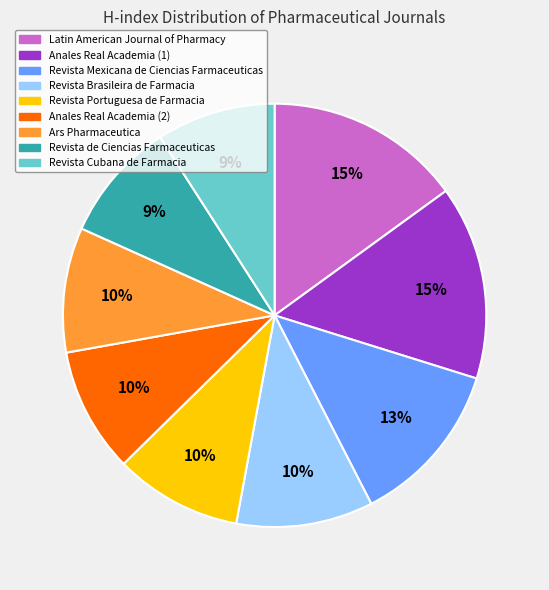

Combined, do Revista Mexicana de Ciencias Farmaceuticas and Revista Portuguesa de Farmacia account for over 50%?

No